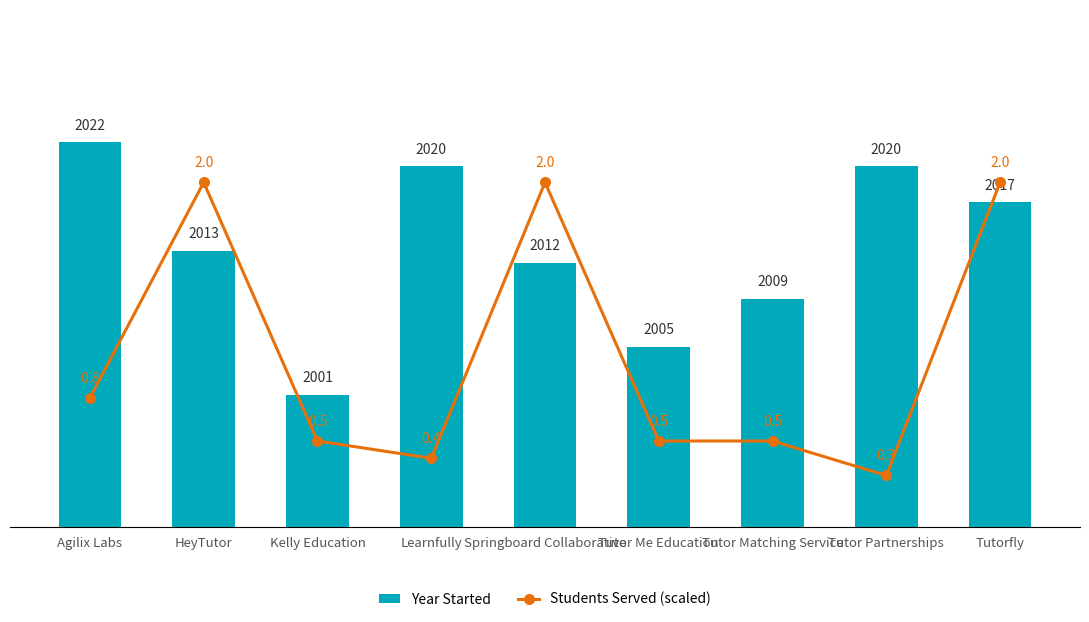

Is it true that Year Started equals 2020.0 at Learnfully?

True